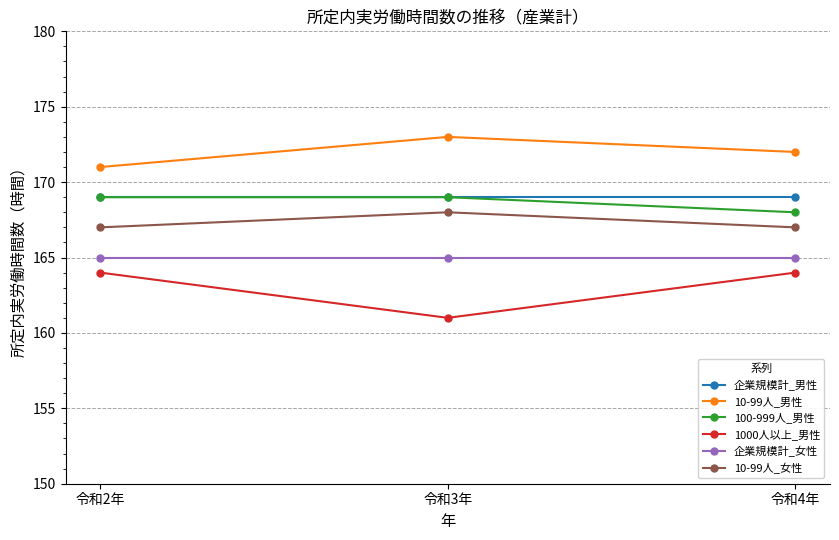

What is the spread (max minus min) of values at 令和3年?

12